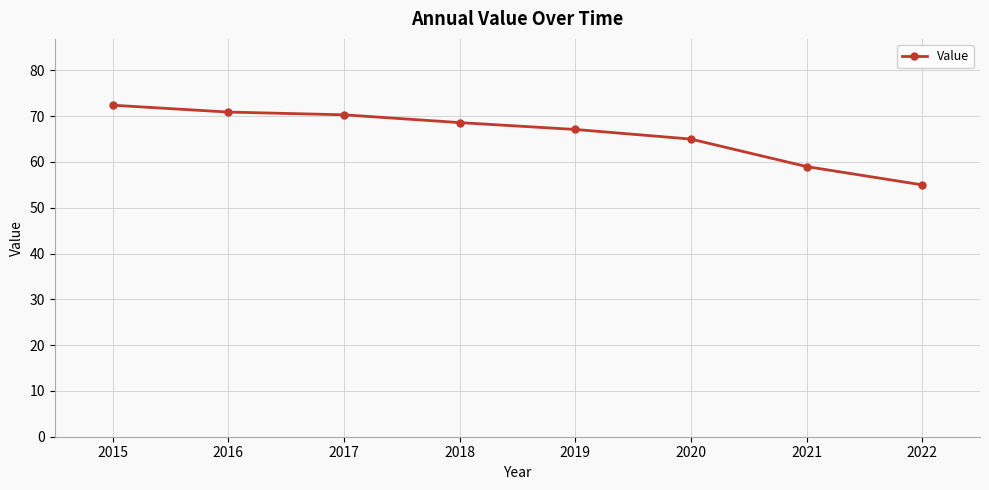

The chart shows a value of 111.5 at 2018. True or false?

False